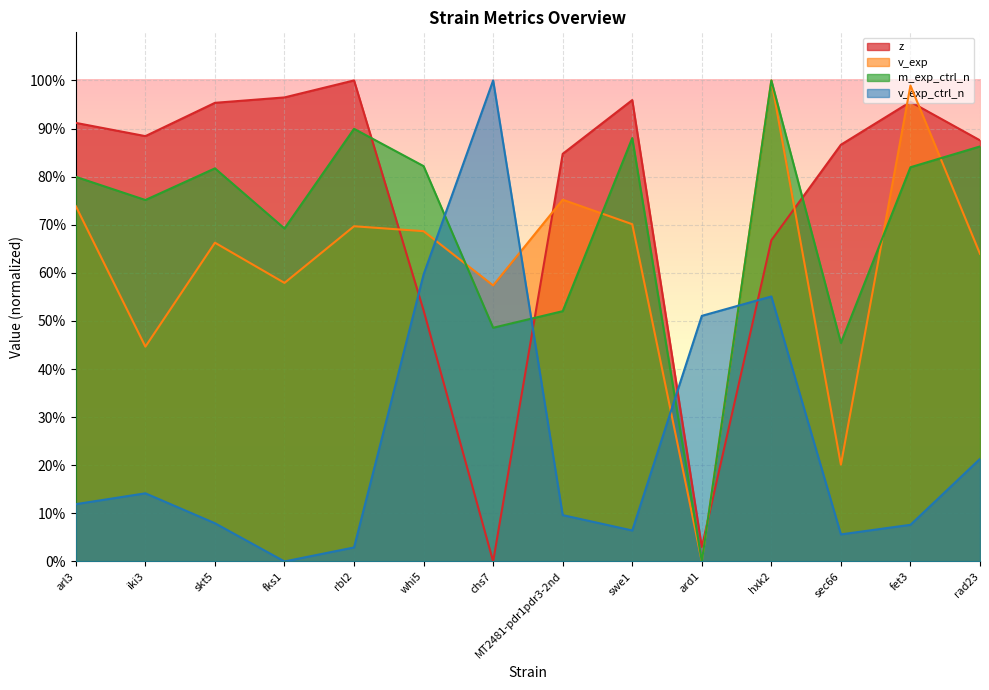

What are all the series names shown in the legend?

z, v_exp, m_exp_ctrl_n, v_exp_ctrl_n